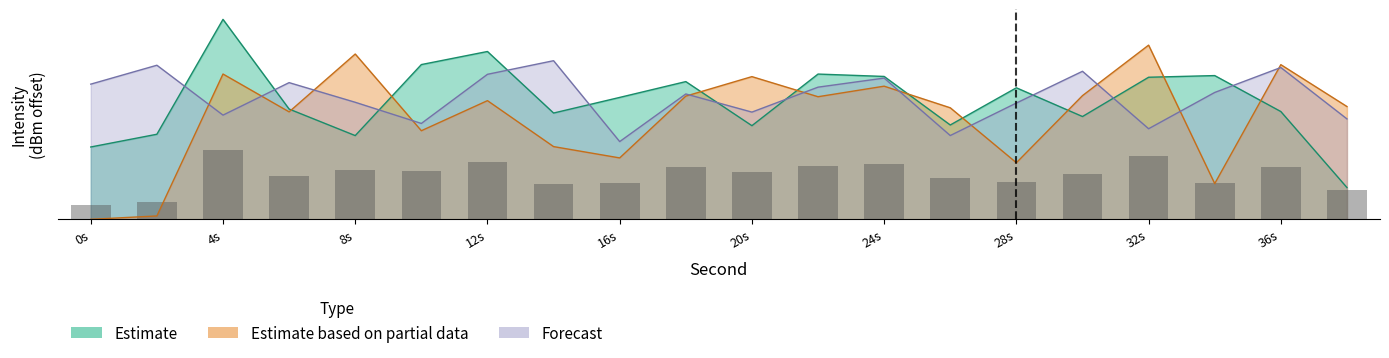

Reading left to right, transcribe all the data shown in this chart.

Estimate: 9.6	11.3	26.5	14.6	11.1	20.5	22.2	14.1	16.1	18.2	12.4	19.2	18.9	12.5	17.4	13.6	18.8	19.0	14.3	4.2
Estimate based on partial data: 0.0	0.4	19.2	14.2	21.9	11.7	15.7	9.6	8.1	16.3	18.9	16.2	17.6	14.8	7.5	16.4	23.0	4.7	20.5	14.9
Forecast: 17.9	20.4	13.8	18.1	15.5	12.7	19.2	21.0	10.3	16.6	14.2	17.5	18.7	11.1	15.4	19.6	12.0	16.8	20.1	13.3